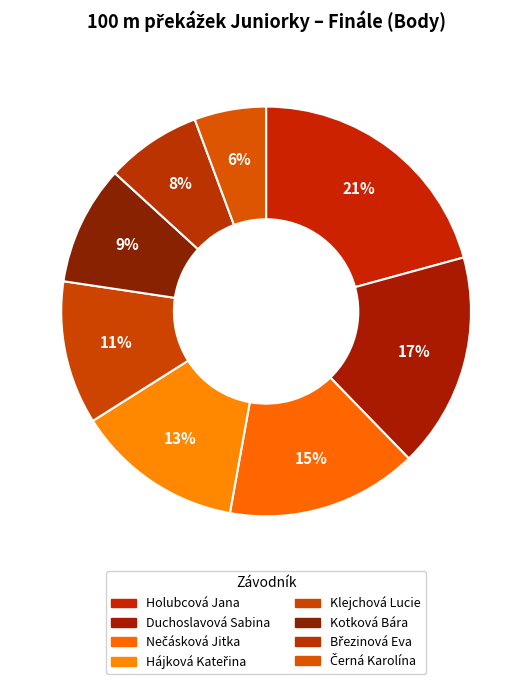

The Černá Karolína slice represents 1% of the pie. True or false?

False